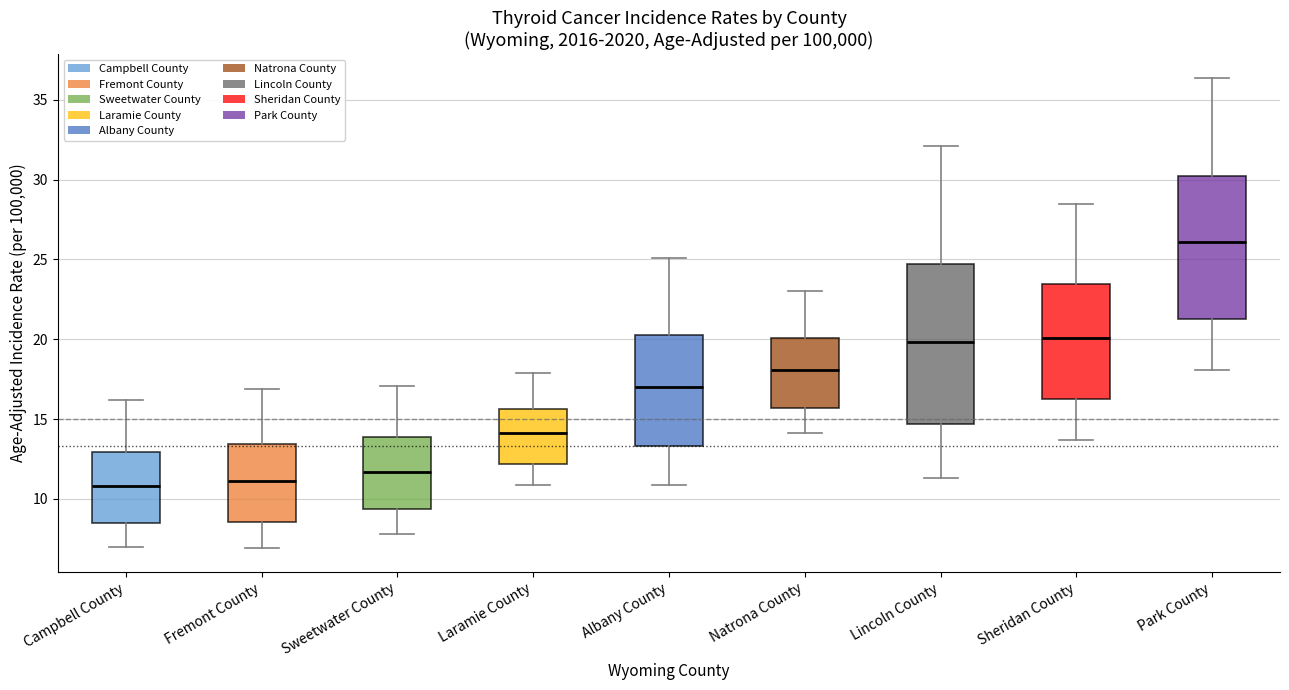

Which box is the tallest, from its lower edge to its upper edge?

Lincoln County